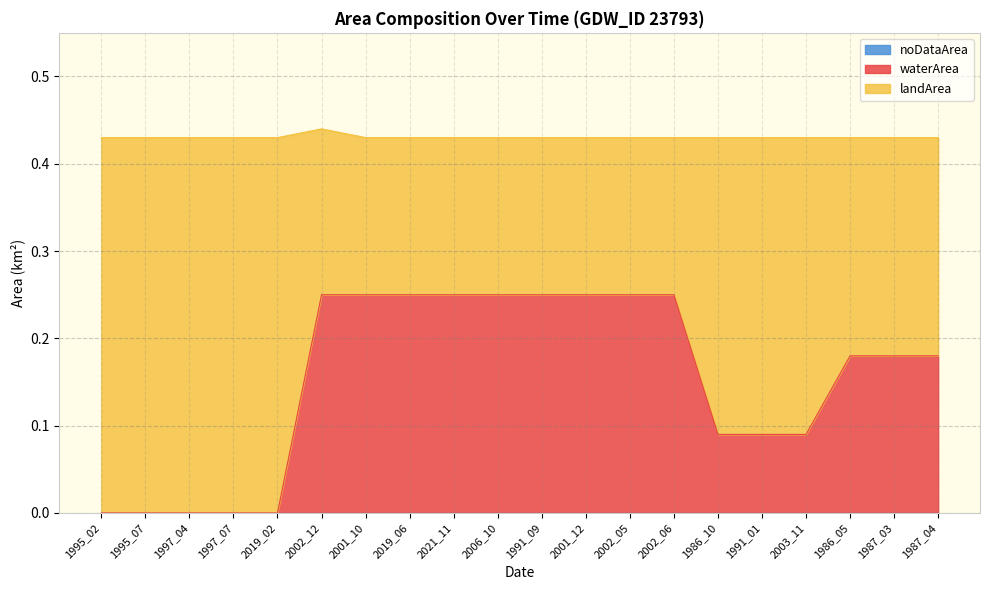

Which category has the highest value in the waterArea series?

2002_12